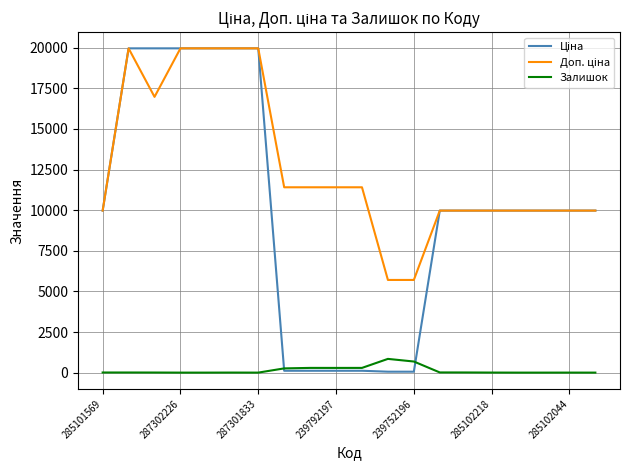

What is the maximum value shown in the chart?

19964.2